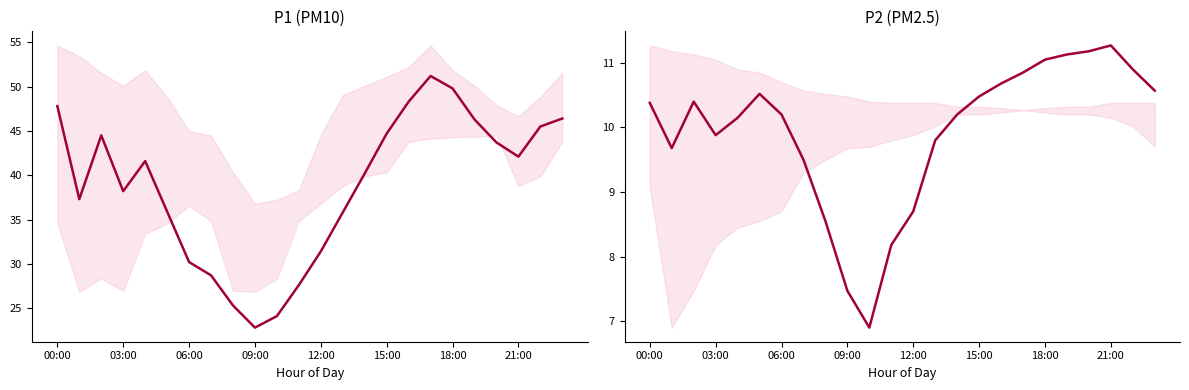

Does the chart have visible grid lines?

No